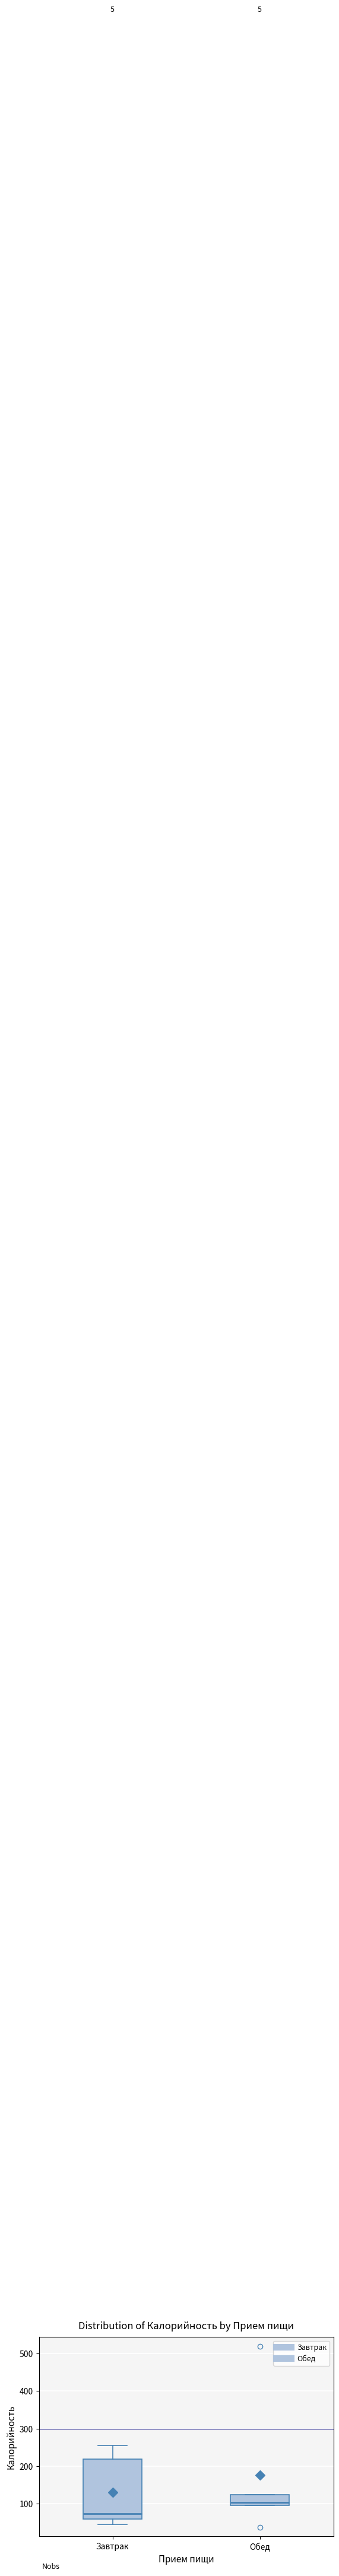

Which box has the highest median line?

Обед